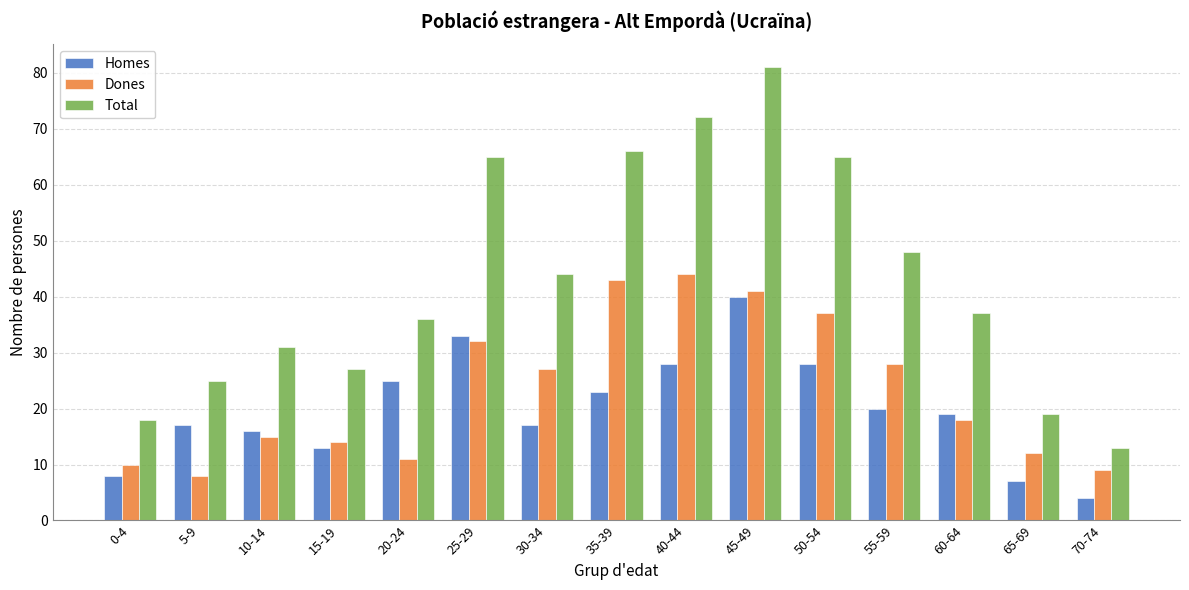

What is the sum of all Total values?

647